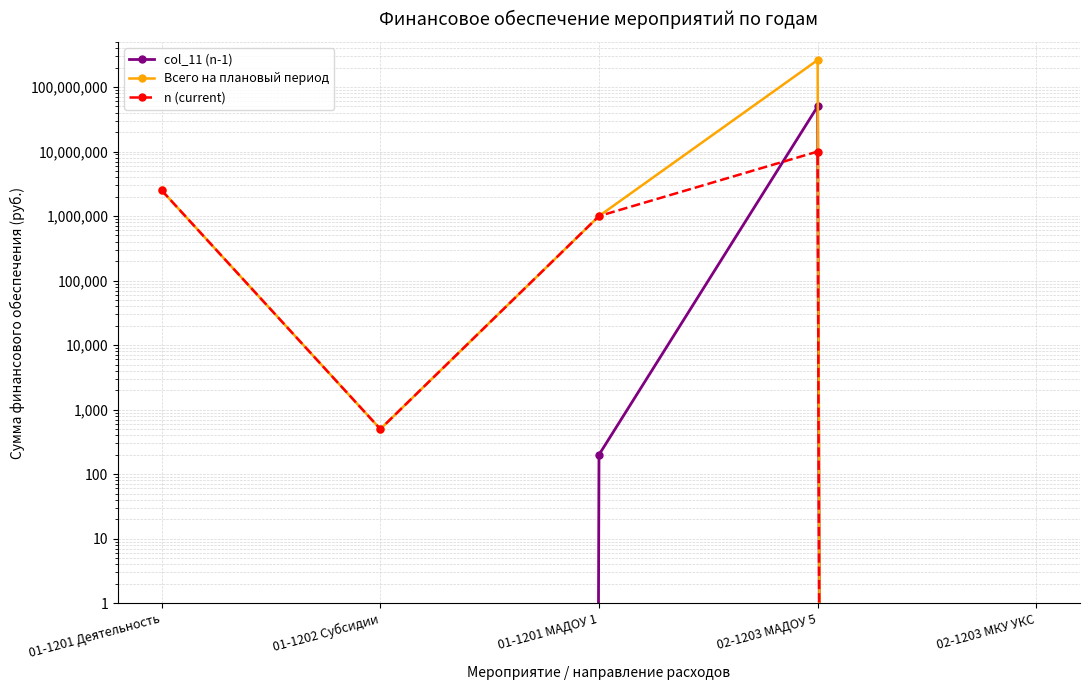

What are all the series names shown in the legend?

col_11 (n-1), Всего на плановый период, n (current)